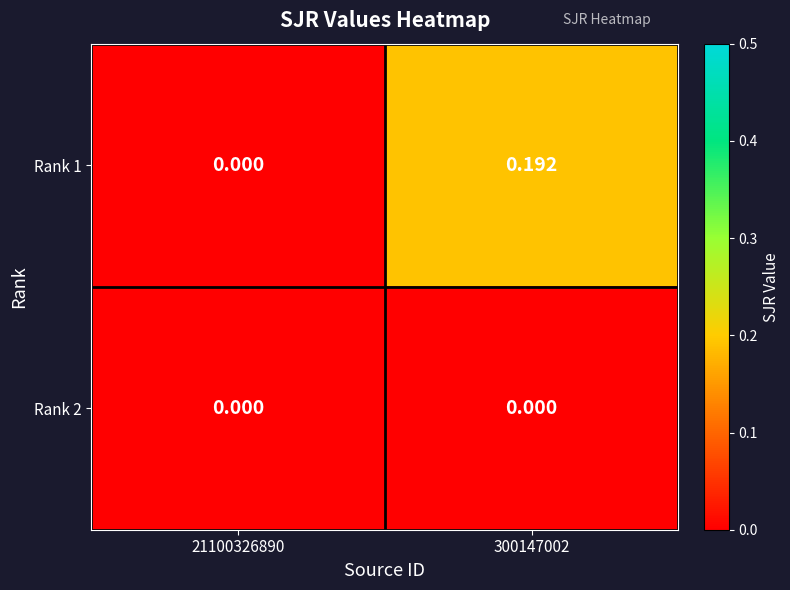

At 300147002, list the series in order from smallest to largest.

Rank 2, Rank 1